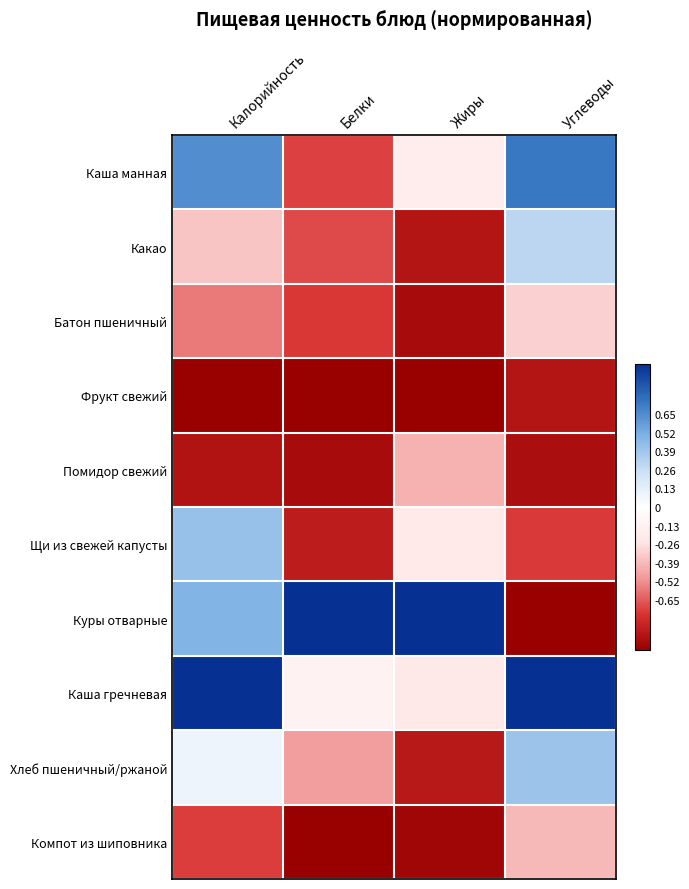

At how many categories does at least one series exceed 0?

4